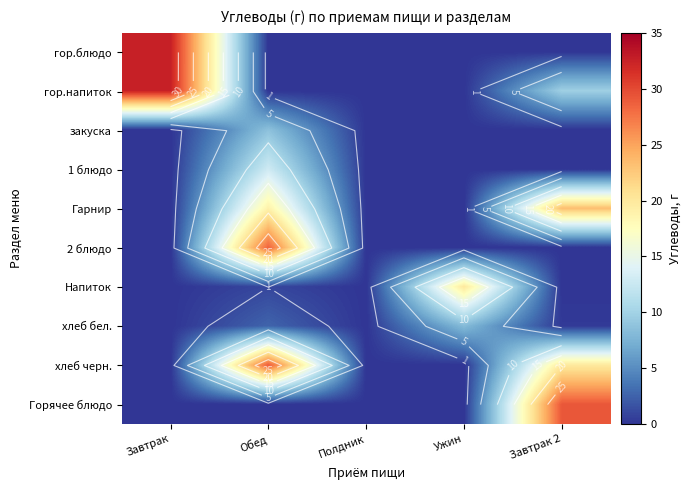

At how many categories does at least one series exceed 18?

4